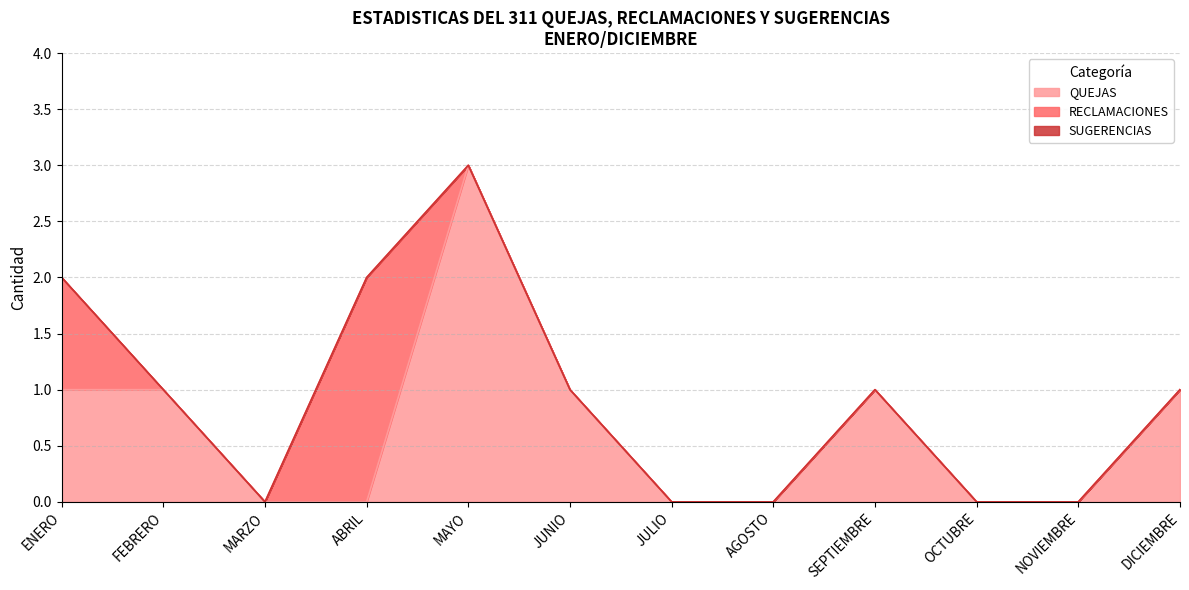

Rank the series by their average value, from highest to lowest.

QUEJAS, RECLAMACIONES, SUGERENCIAS